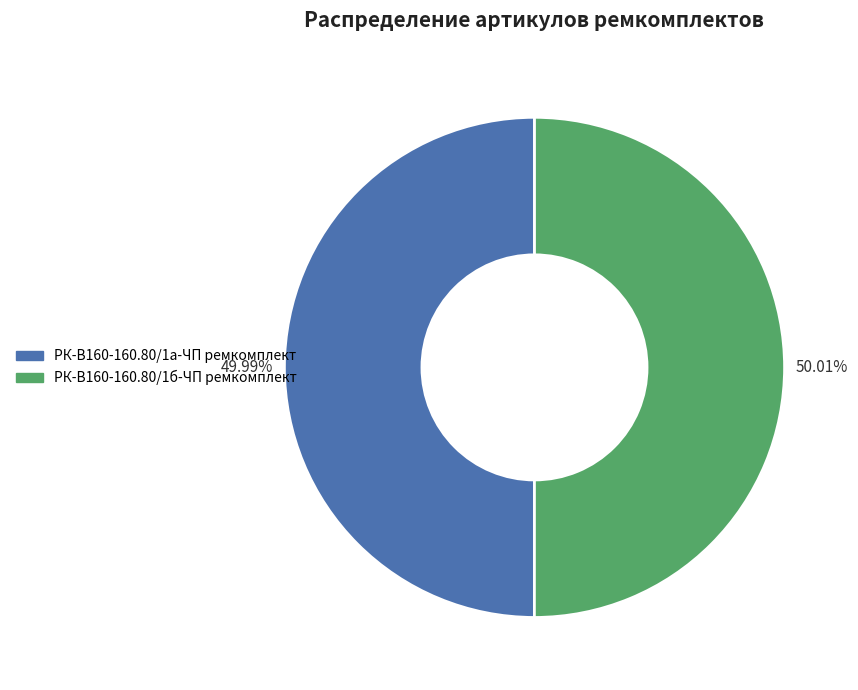

What is the ratio of the value at РК-В160-160.80/1б-ЧП ремкомплект to the value at РК-В160-160.80/1а-ЧП ремкомплект?

1.0